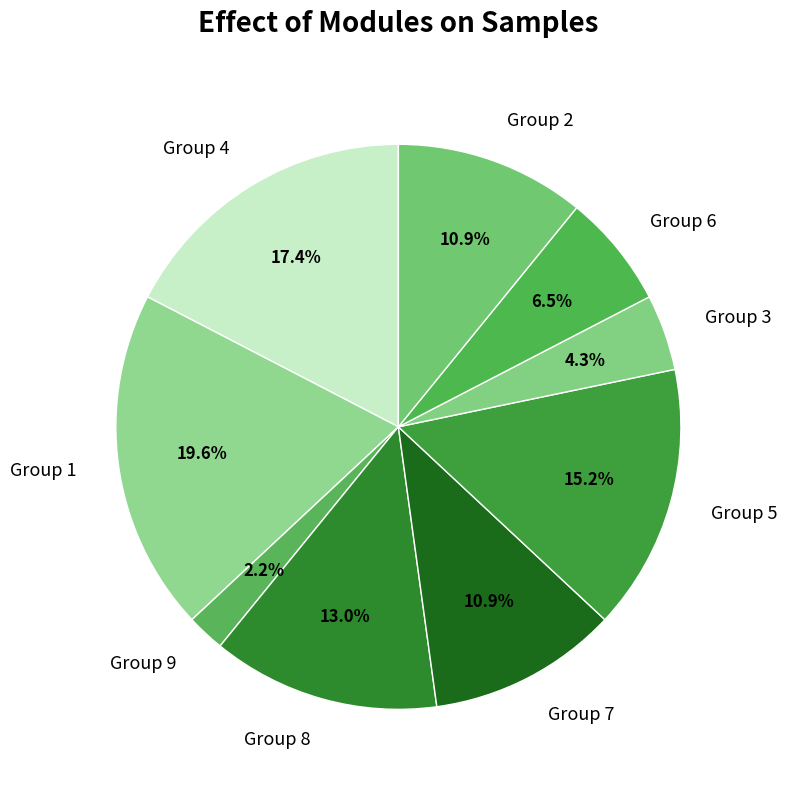

Does Group 4 account for over 50% of the chart?

No